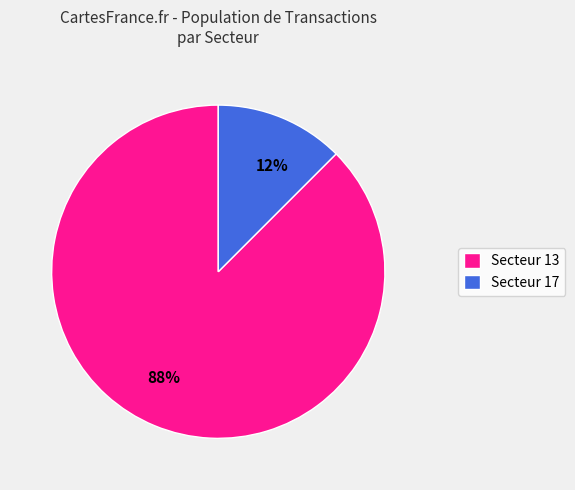

Is the sum of Secteur 13 and Secteur 17 greater than half?

Yes